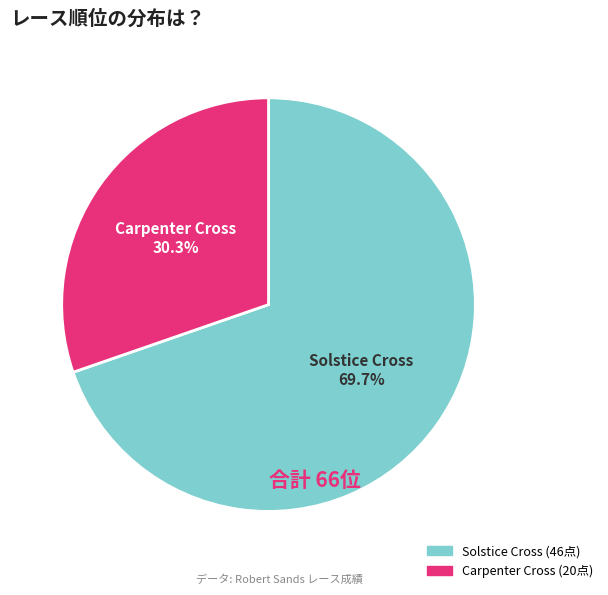

Which slice is the smallest?

Carpenter Cross